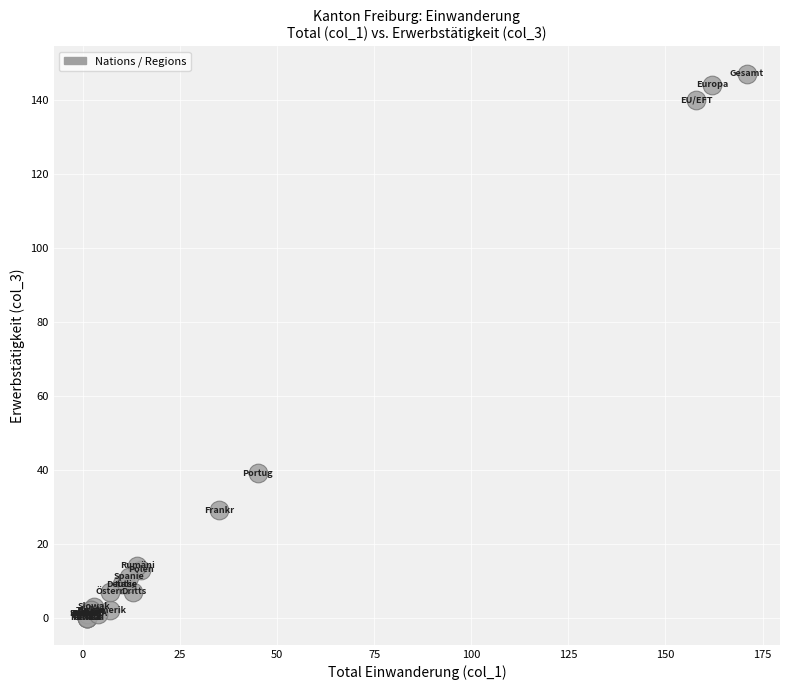

What Y value in the scatter plot is closest to 73?

39